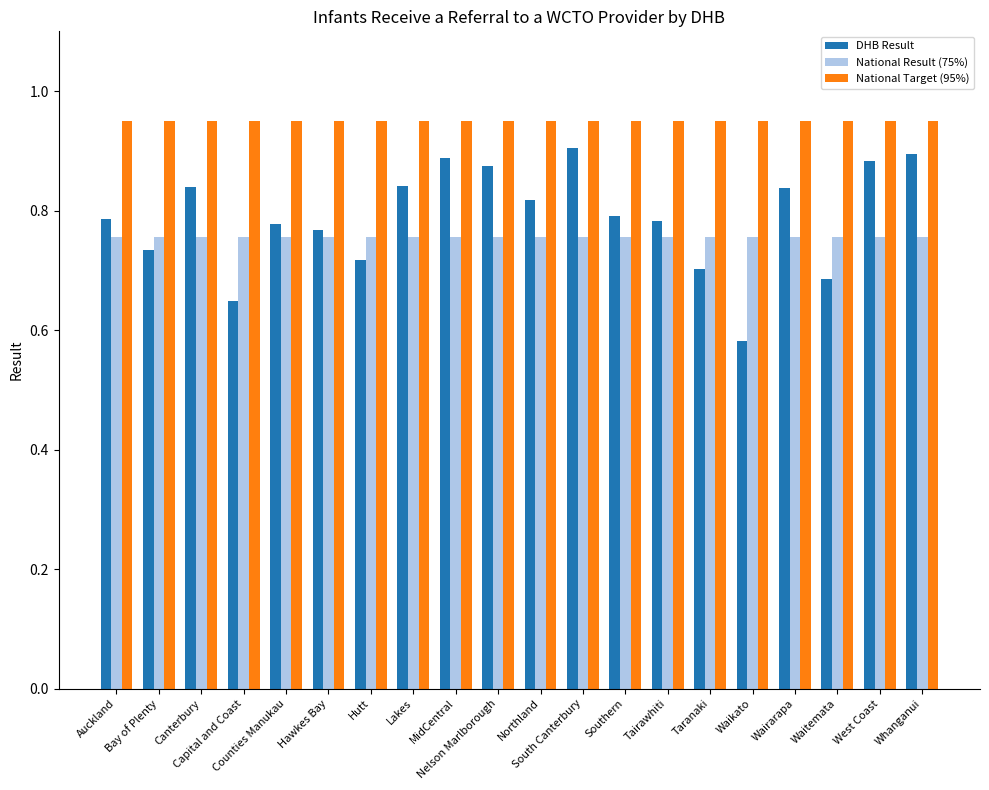

The value of National Result (75%) at Northland is 0.3. True or false?

False